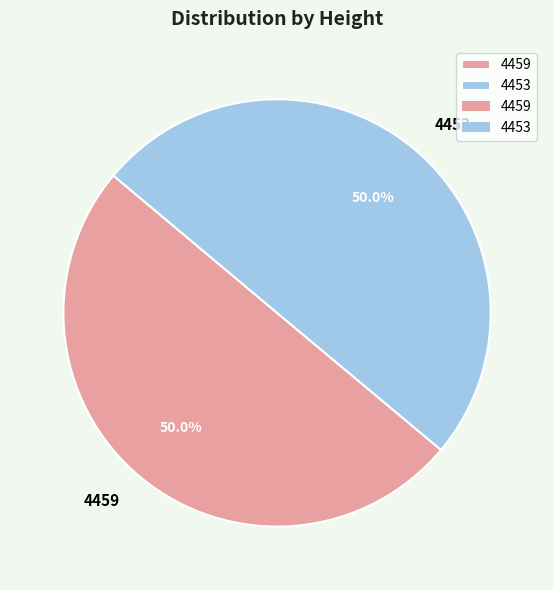

Is the sum of 4453 and 4459 greater than half?

Yes